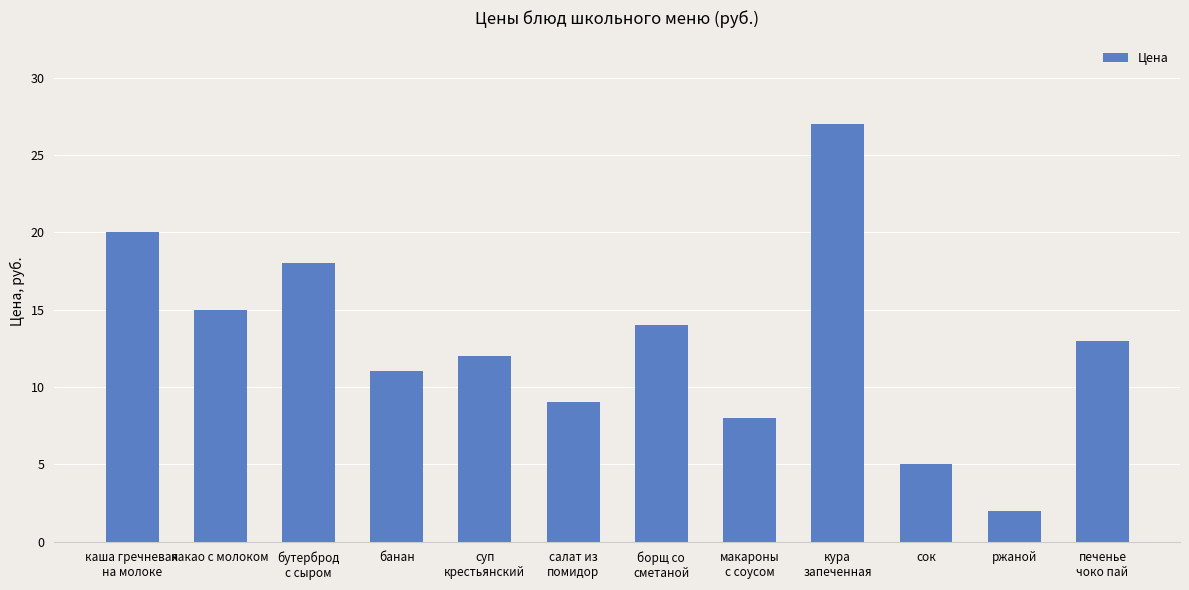

Reading right to left, transcribe all the data shown in this chart.

13	2	5	27	8	14	9	12	11	18	15	20